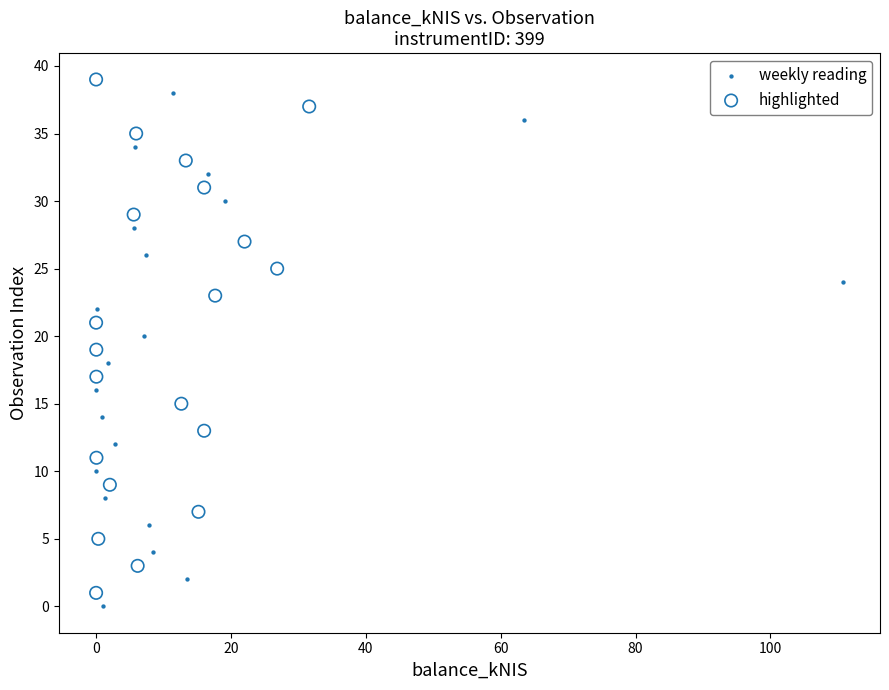

Which series reaches the minimum Y coordinate?

weekly reading